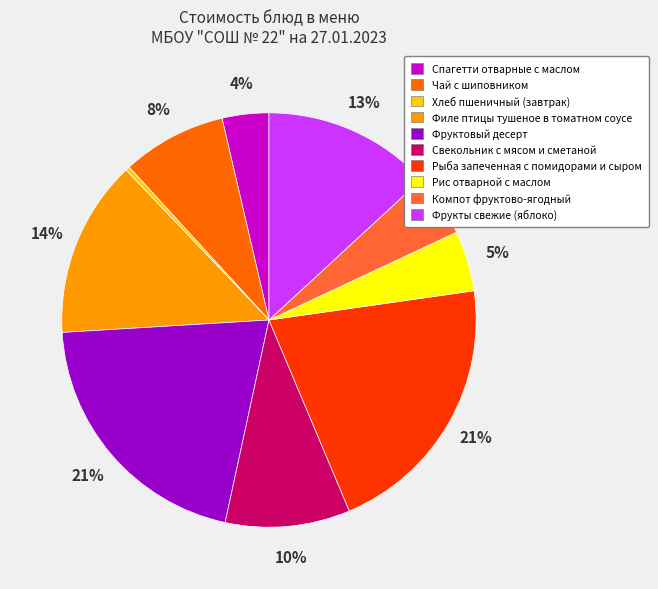

Which has a higher value, Фруктовый десерт or Спагетти отварные с маслом?

Фруктовый десерт